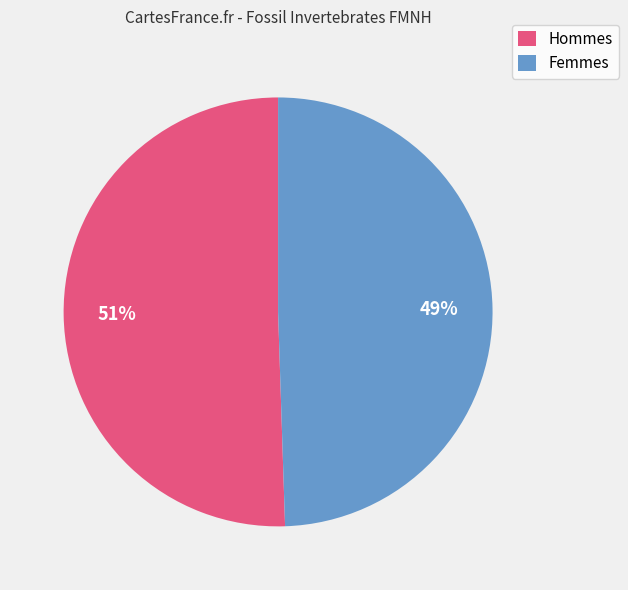

Between Femmes and Hommes, which is larger?

Hommes